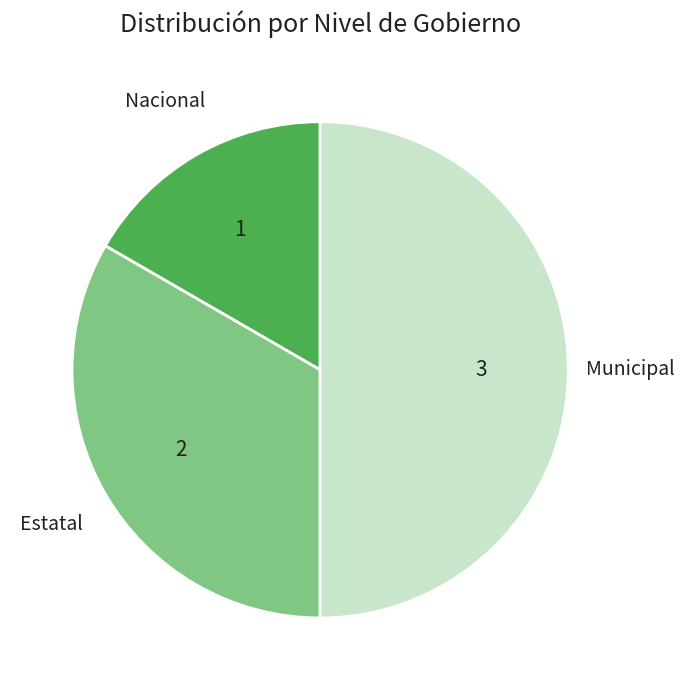

True or false: Nacional accounts for 17% of the total.

True